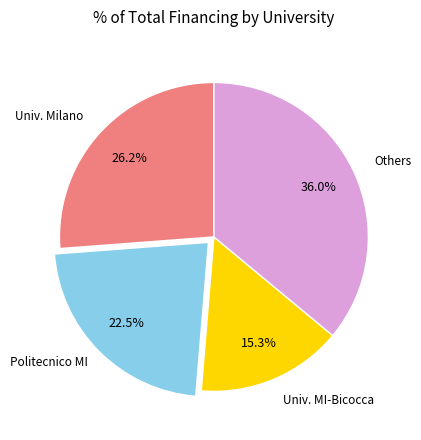

Does any single category account for the majority?

No